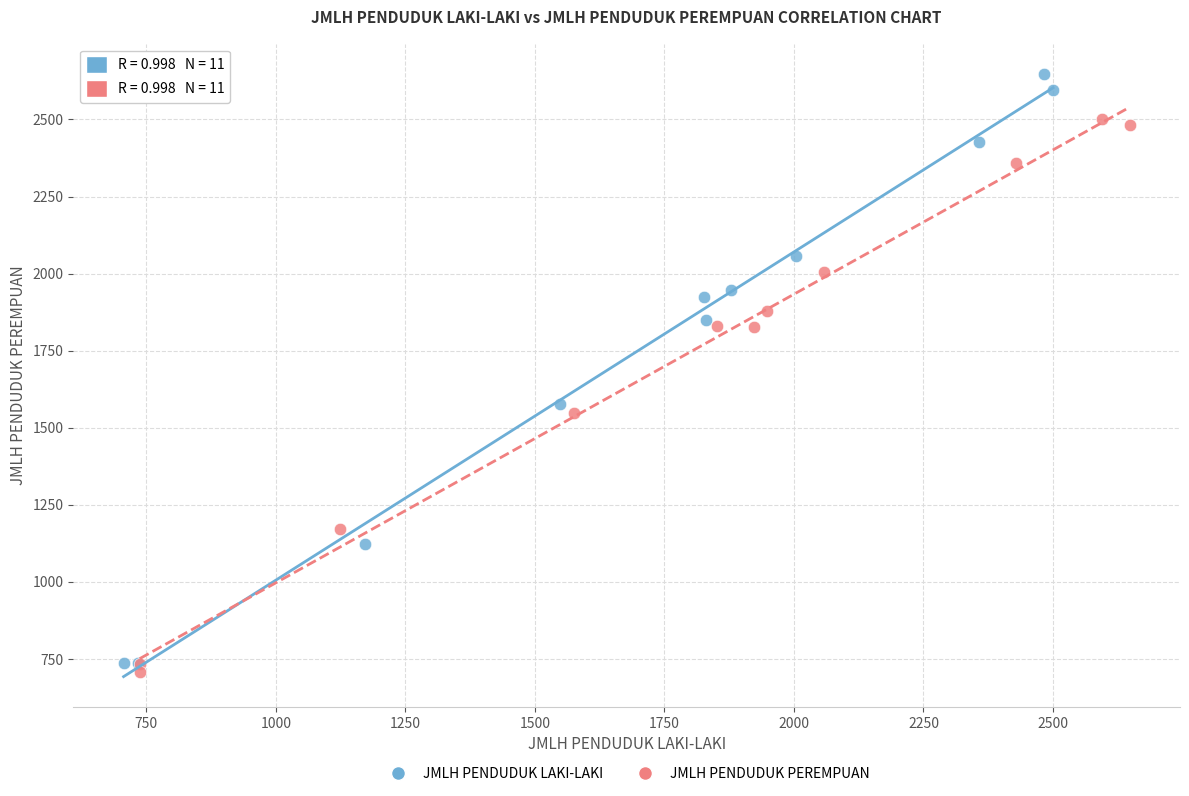

Which series has the widest spread of Y values?

JMLH PENDUDUK LAKI-LAKI